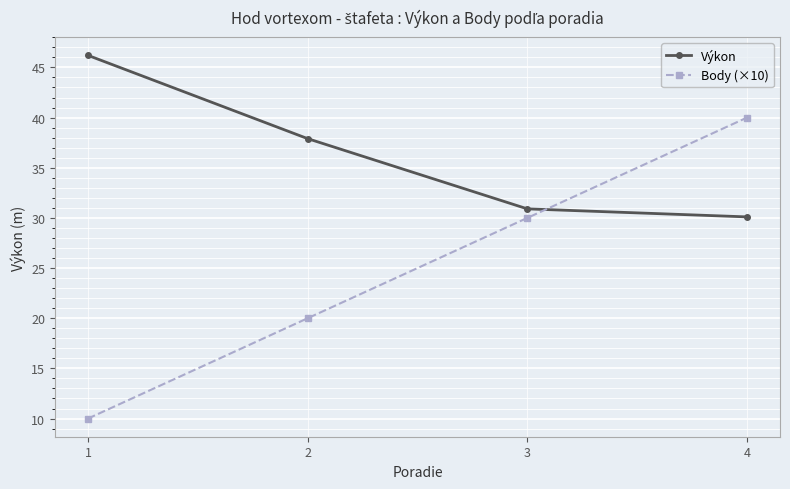

The Body (×10) series shows 41.5 at 3. True or false?

False